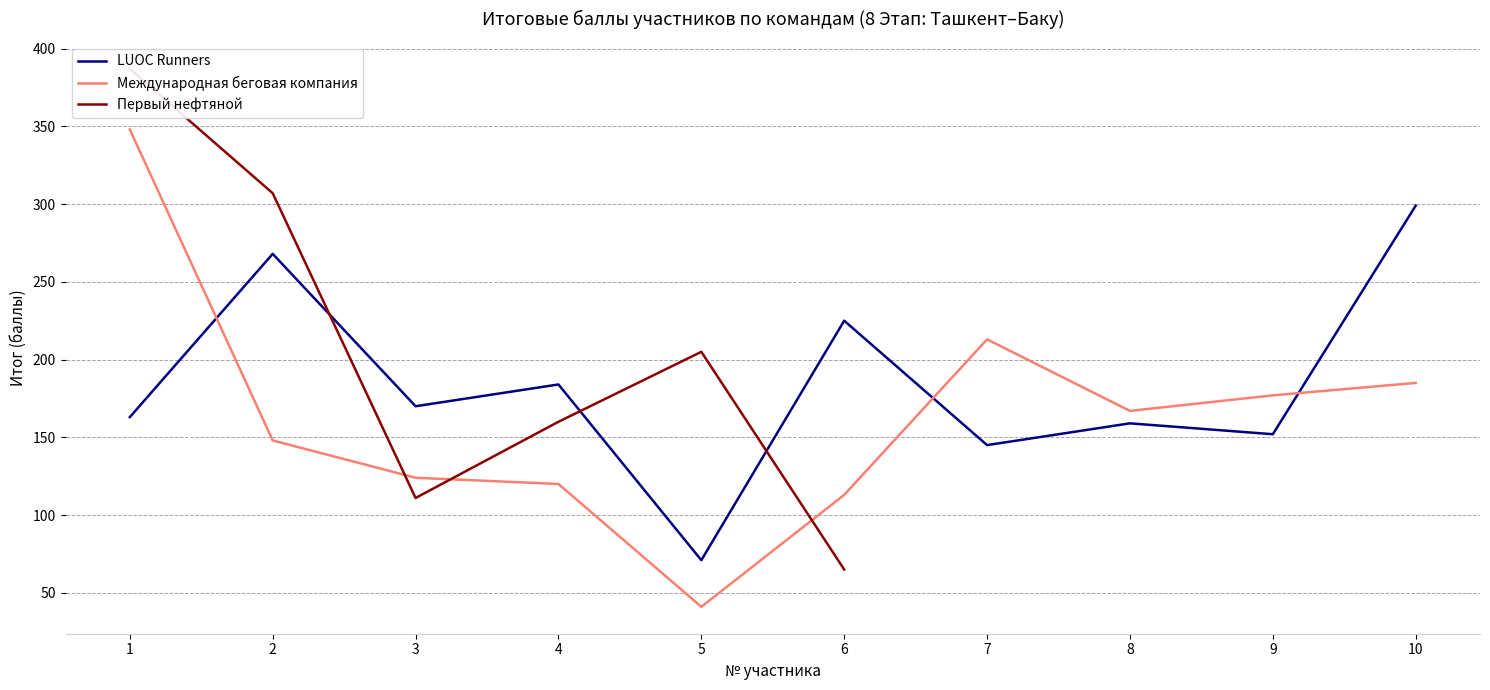

At which category does Международная беговая компания reach its first local valley?

5